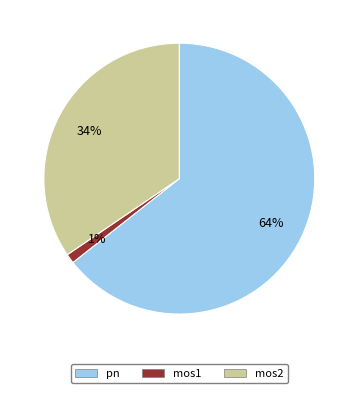

Combined, do mos1 and mos2 account for over 50%?

No